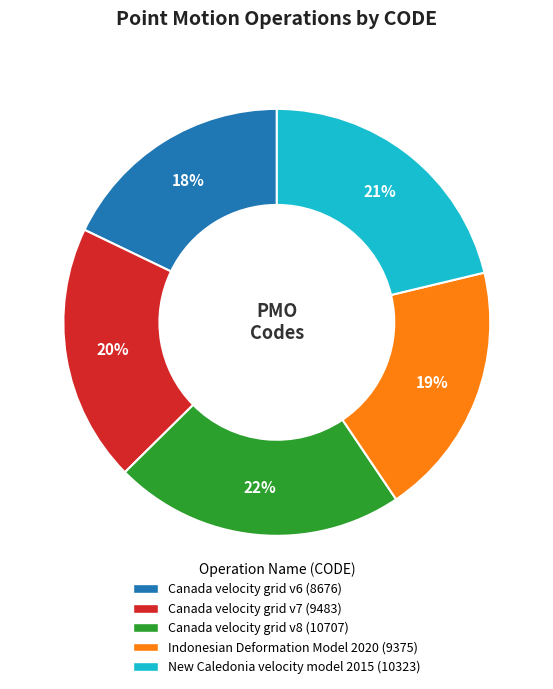

Is the sum of Canada velocity grid v8 and Canada velocity grid v7 greater than half?

No